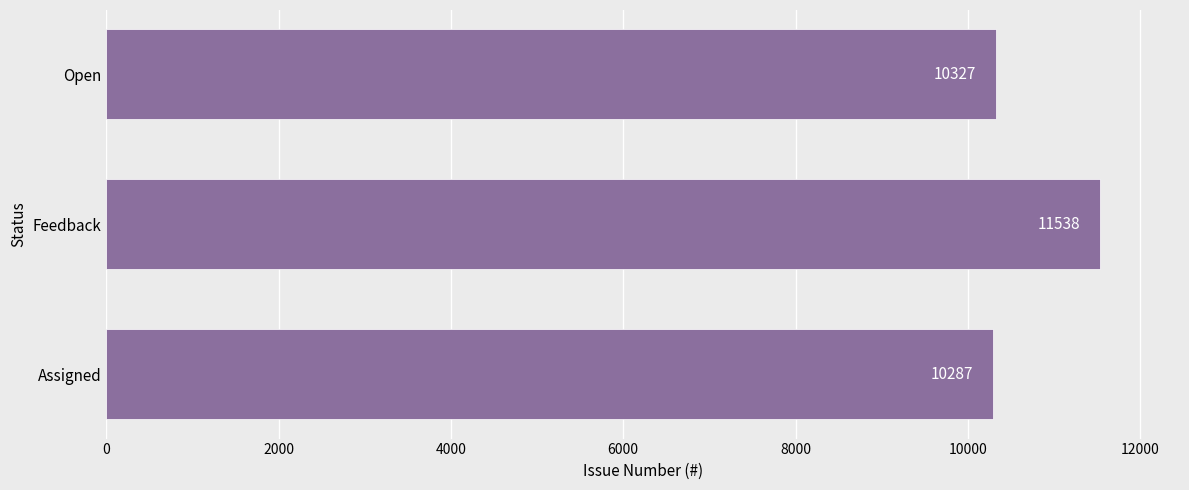

Which category has the highest value across all series?

Feedback